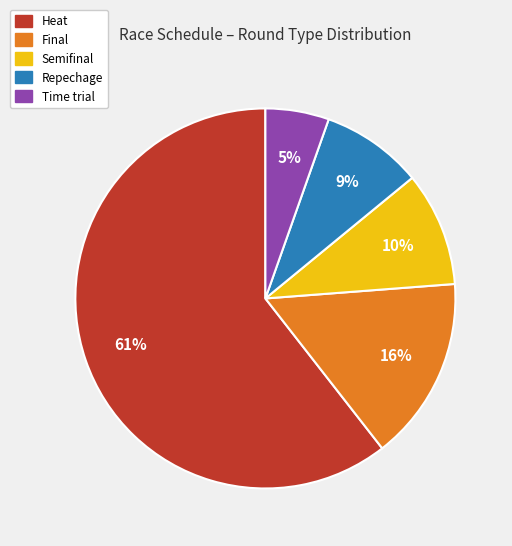

Is there a majority slice in this chart?

Yes